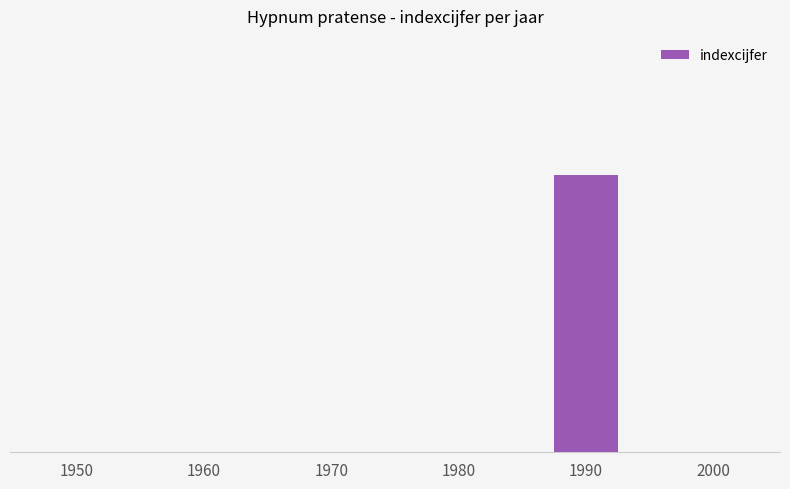

The value at 1990 is 1. True or false?

True